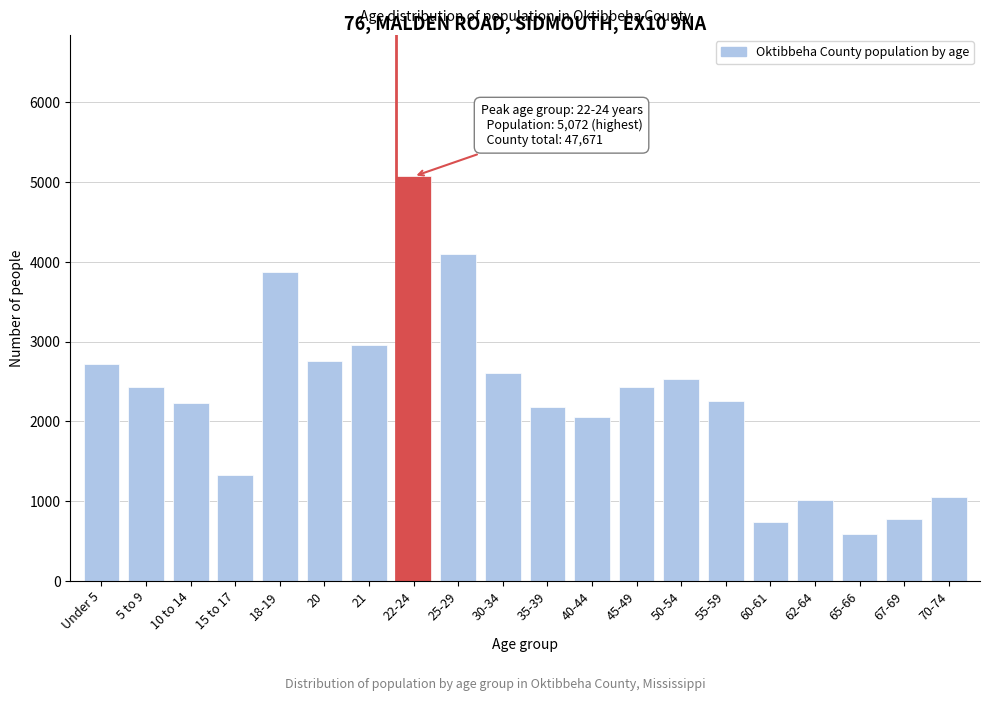

What is the change in value from 50-54 to 67-69?

-1755